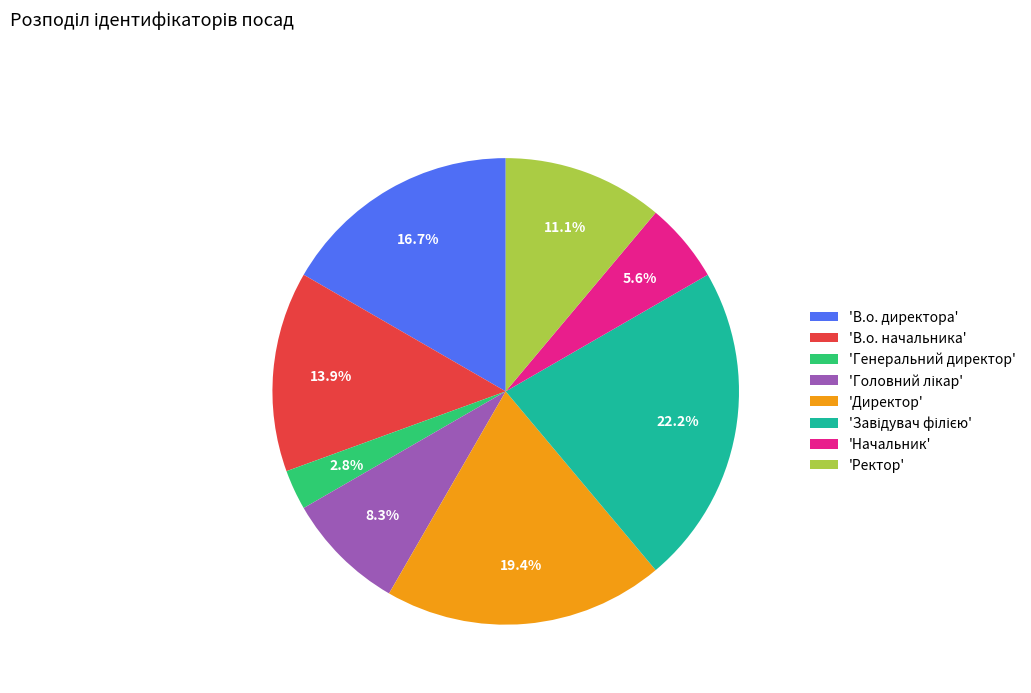

Does any single category account for the majority?

No